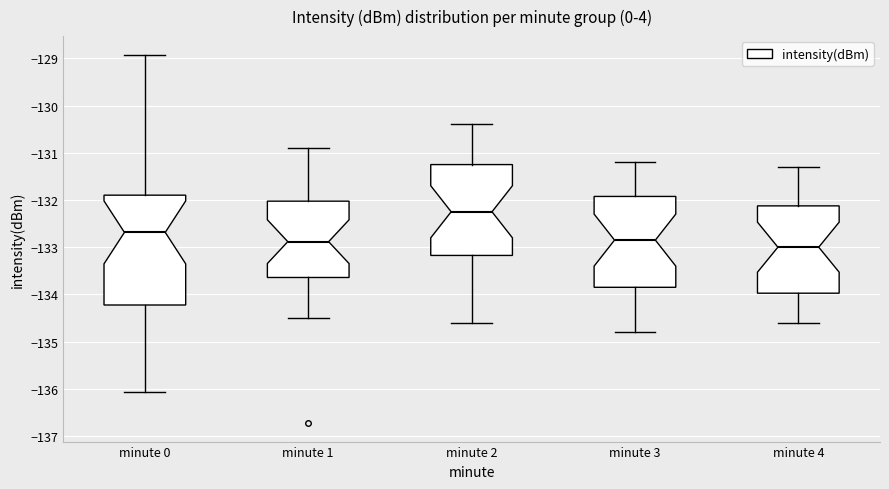

Which box's median line is the lowest?

minute 4